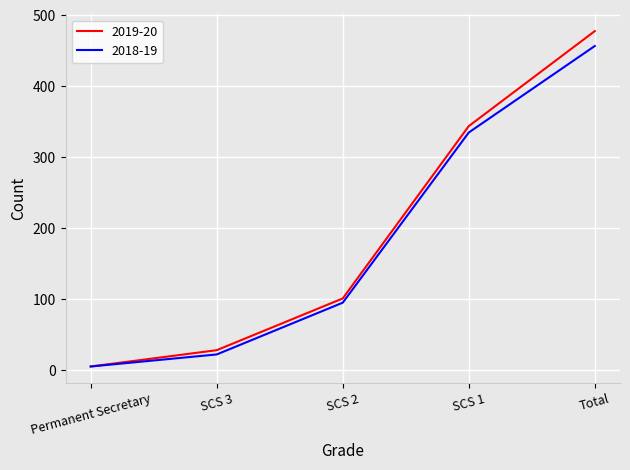

How many lines are shown in the chart?

2